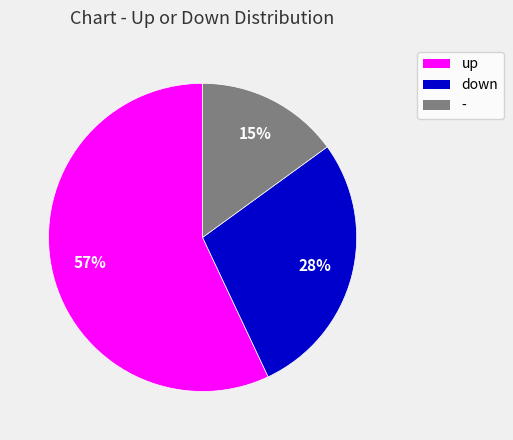

Which slice is the smallest?

-